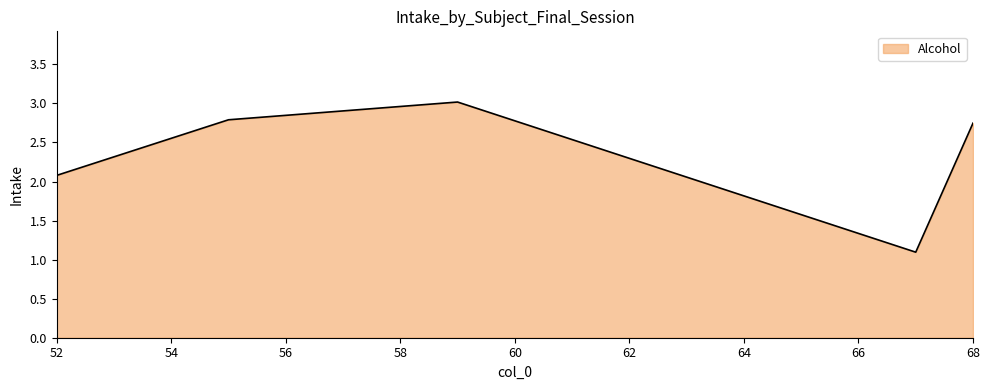

True or false: the data has more than 0 interior local peaks.

True